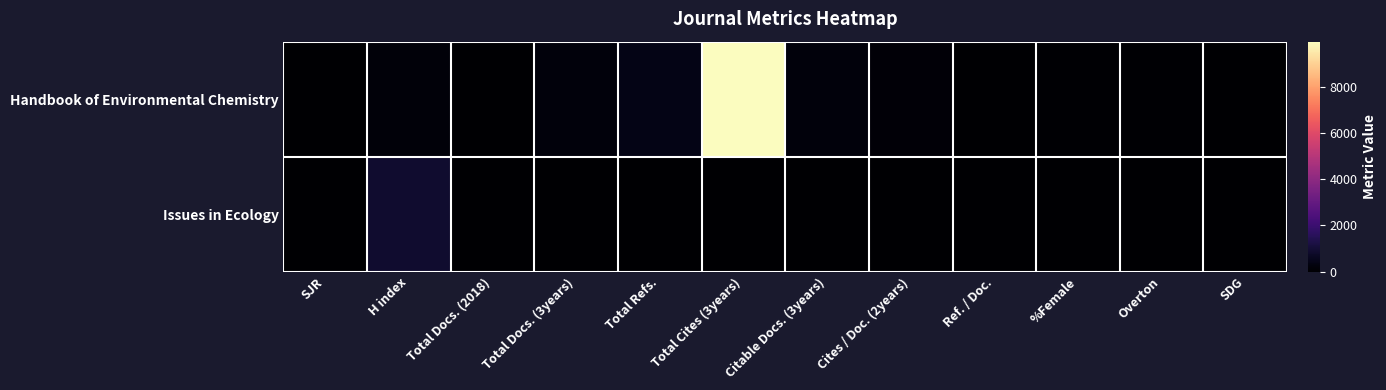

Reading right to left, list all the values displayed in this chart.

Handbook of Environmental Chemistry: SDG=16	Overton=47	%Female=49	Ref. / Doc.=0	Cites / Doc. (2years)=132	Citable Docs. (3years)=212	Total Cites (3years)=9951	Total Refs.=427	Total Docs. (3years)=211	Total Docs. (2018)=37	H index=178	SJR=0
Issues in Ecology: SDG=0	Overton=0	%Female=0	Ref. / Doc.=13	Cites / Doc. (2years)=2	Citable Docs. (3years)=22	Total Cites (3years)=0	Total Refs.=2	Total Docs. (3years)=0	Total Docs. (2018)=8	H index=894	SJR=1